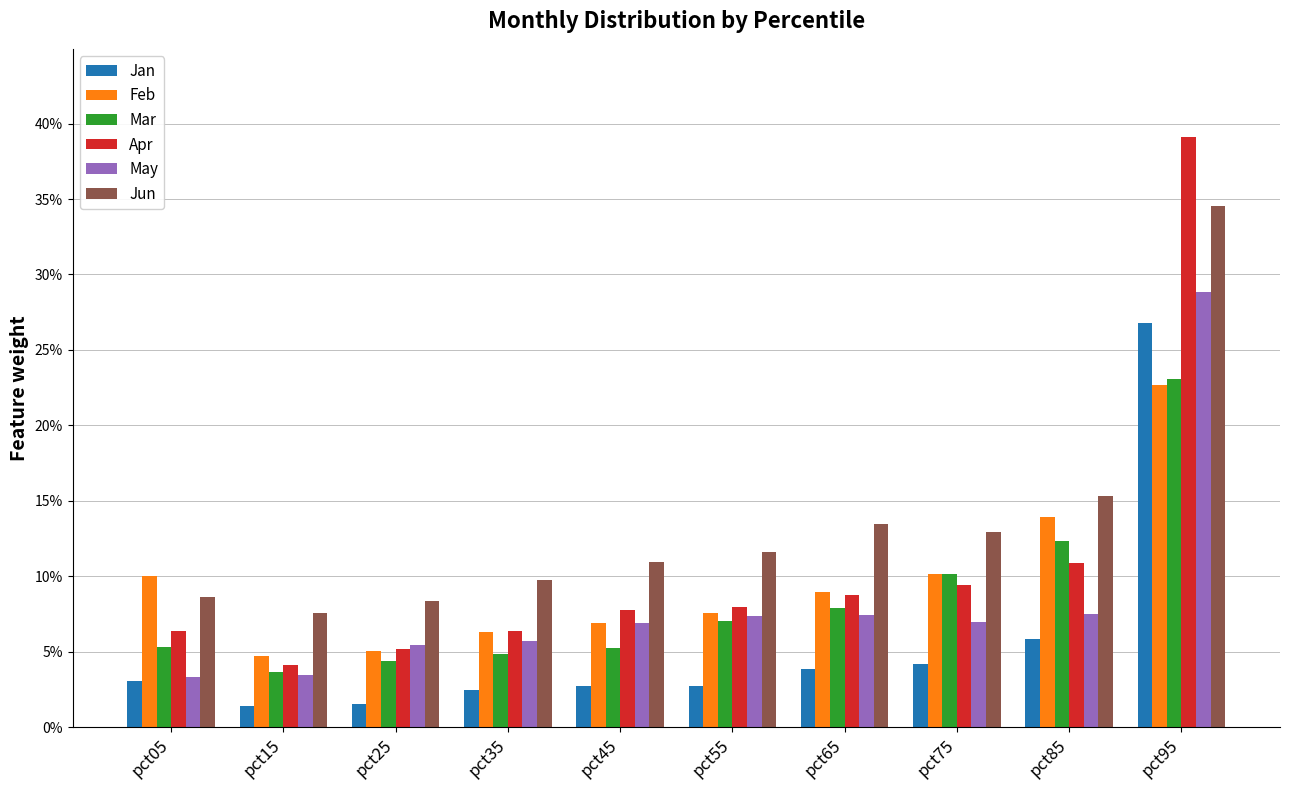

At how many categories does at least one series exceed 0?

10